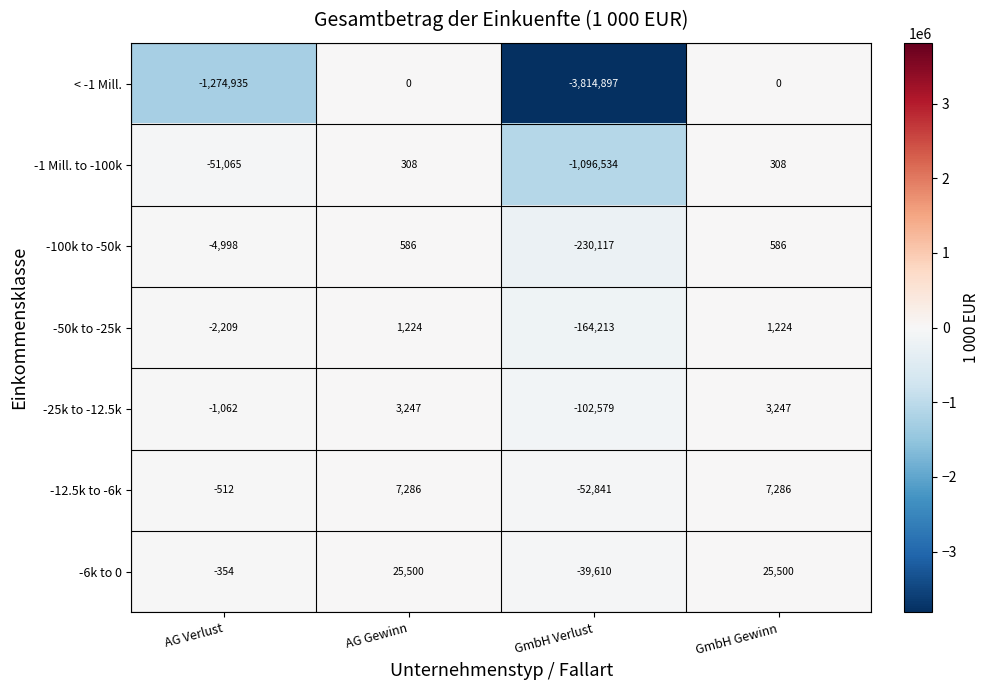

Count the -12.5k to -6k values in the range -512 to 7286.

3